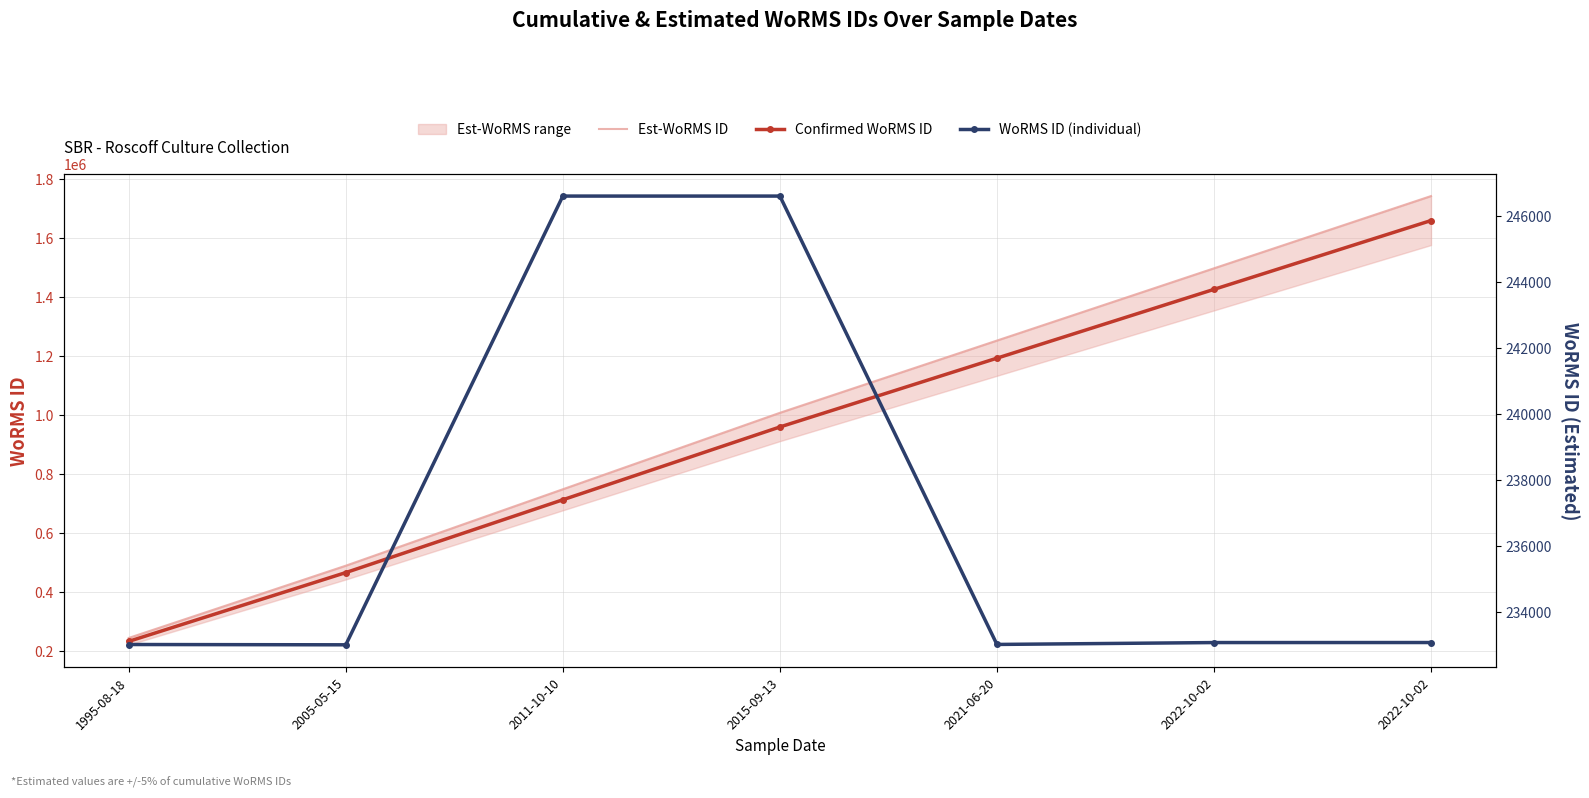

Rank the categories by Est-WoRMS ID value from lowest to highest.

1995-08-18, 2005-05-15, 2011-10-10, 2015-09-13, 2021-06-20, 2022-10-02, 2022-10-02